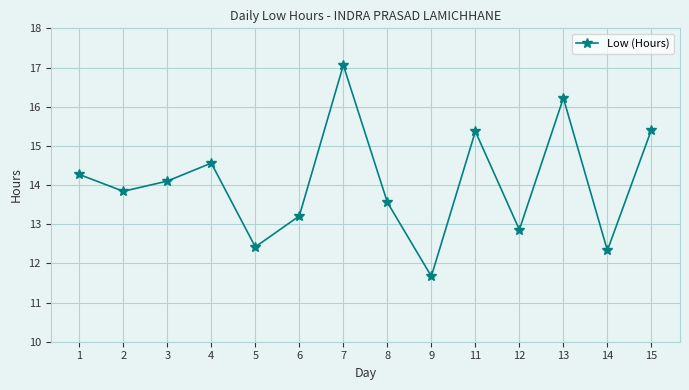

At which label does the data first exceed 14?

1